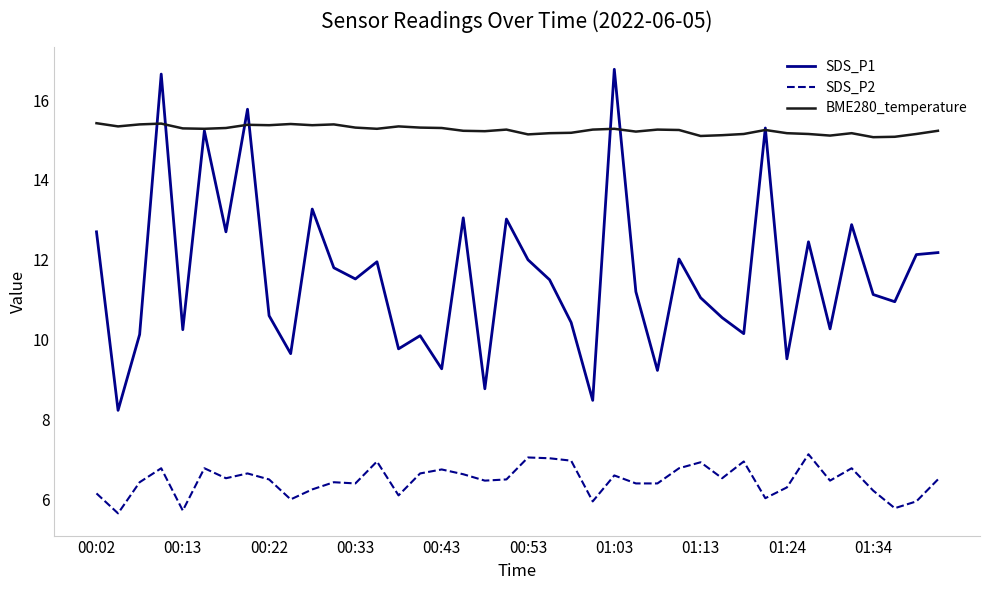

True or false: SDS_P1 and SDS_P2 intersect in this chart.

False